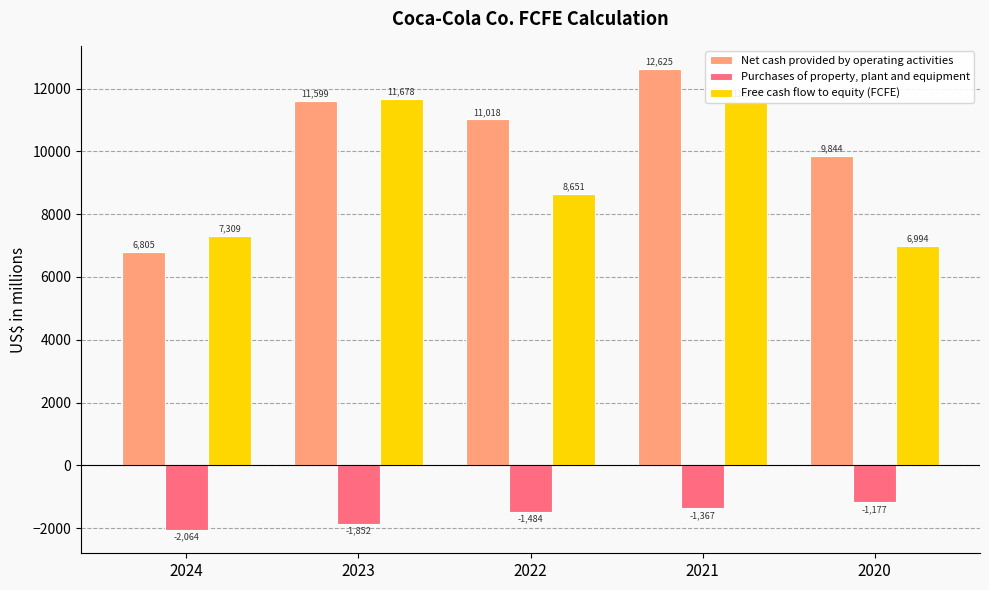

Is it true that Net cash provided by operating activities equals 3234 at 2023?

False